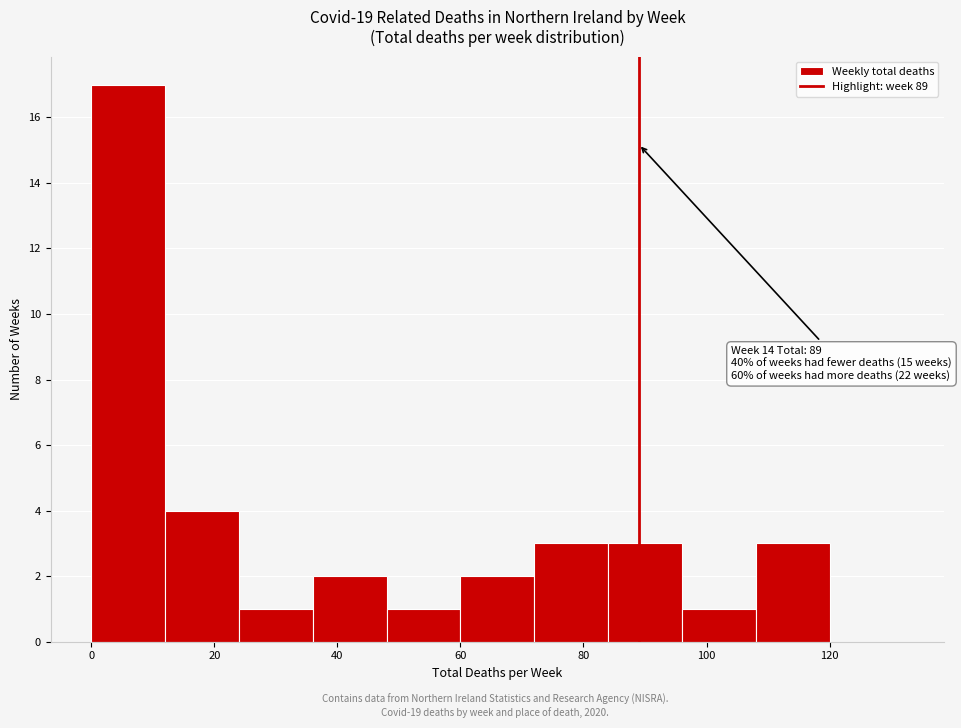

Over which range of the x-axis is the bar tallest?

0 to 12